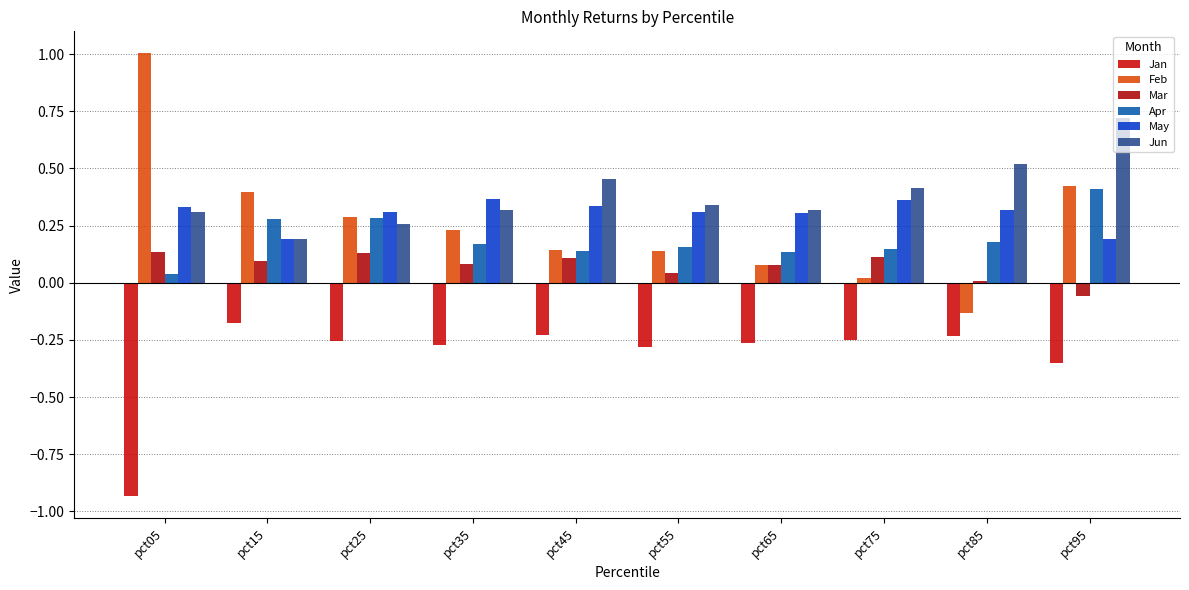

Which category has the highest value in the Feb series?

pct05